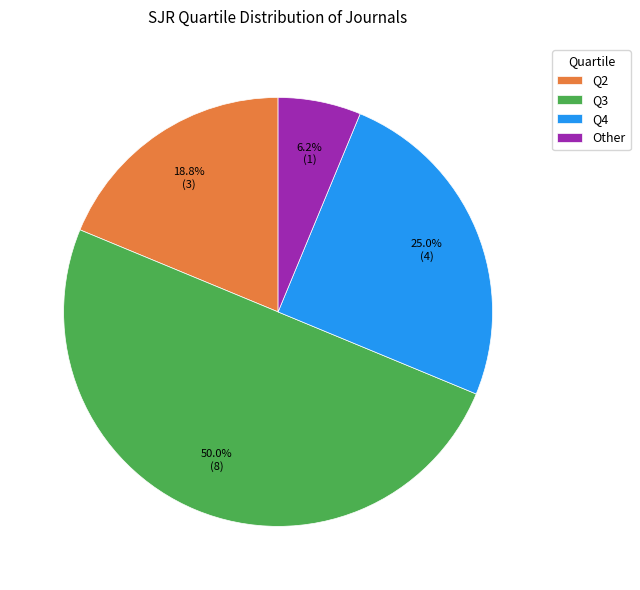

Is the sum of Q3 and Q4 greater than half?

Yes